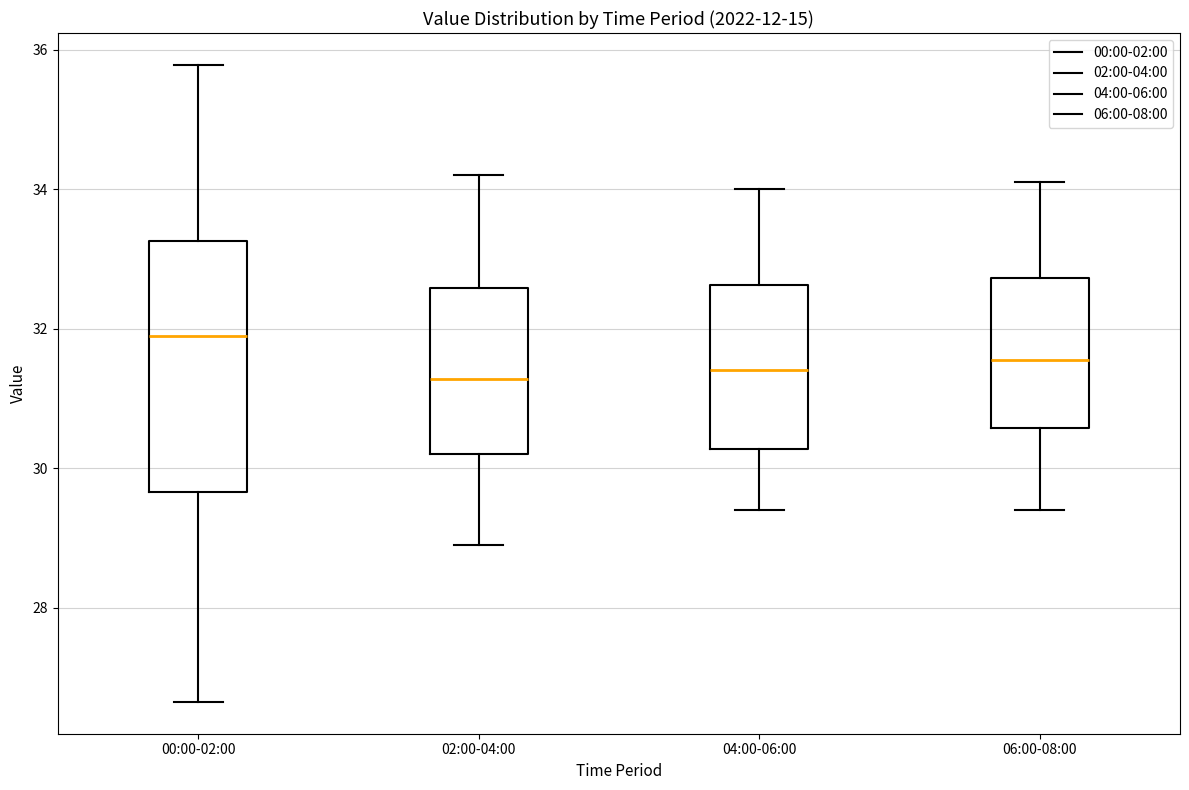

Reading left to right, transcribe this box plot: for each box, give where its median line is, the range the box spans, and where its two whiskers end, as read against the y-axis. The values are not printed on the chart, so give them approximately, as read against the axis.

00:00-02:00: median 31.8, box 29.6 to 33.2, whiskers 26.6 to 35.8
02:00-04:00: median 31.2, box 30.2 to 32.6, whiskers 29.0 to 34.2
04:00-06:00: median 31.4, box 30.2 to 32.6, whiskers 29.4 to 34.0
06:00-08:00: median 31.6, box 30.6 to 32.8, whiskers 29.4 to 34.2